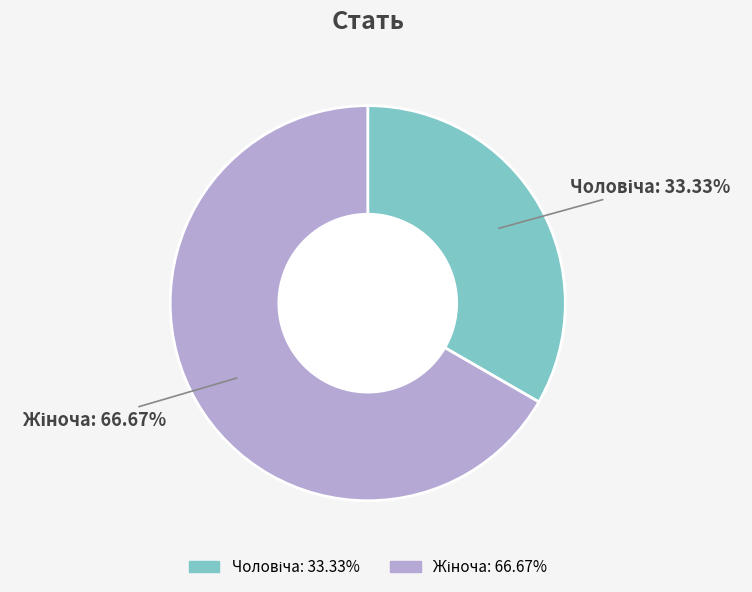

Does any single category account for the majority?

Yes